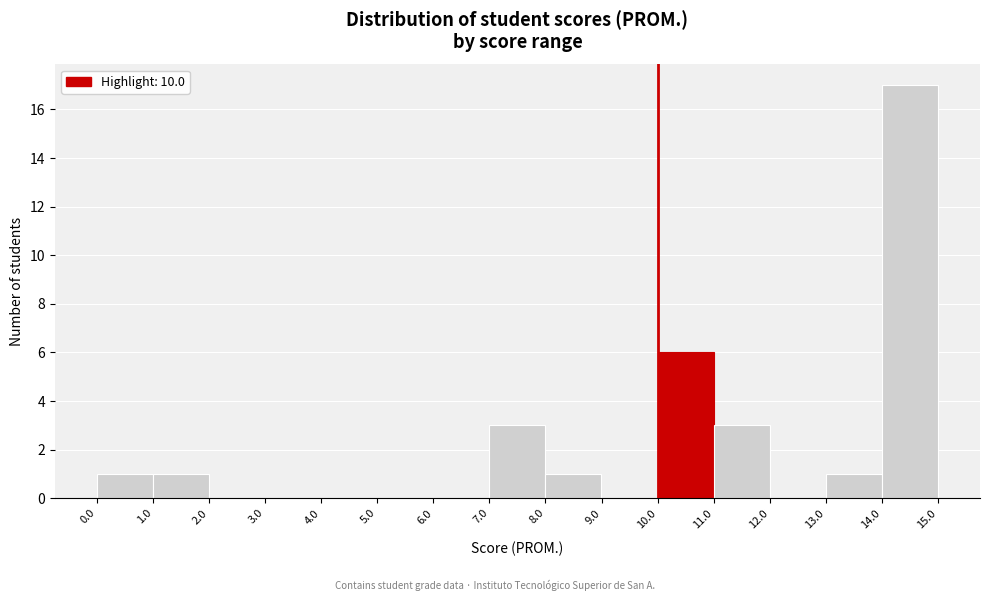

Reading left to right, list every bar in this chart as the range it spans on the x-axis followed by its height. The values are not printed on the chart, so give them approximately, as read against the axis.

0.0 to 1.0: 1
1.0 to 2.0: 1
2.0 to 3.0: 0
3.0 to 4.0: 0
4.0 to 5.0: 0
5.0 to 6.0: 0
6.0 to 7.0: 0
7.0 to 8.0: 3
8.0 to 9.0: 1
9.0 to 10.0: 0
10.0 to 11.0: 6
11.0 to 12.0: 3
12.0 to 13.0: 0
13.0 to 14.0: 1
14.0 to 15.0: 17